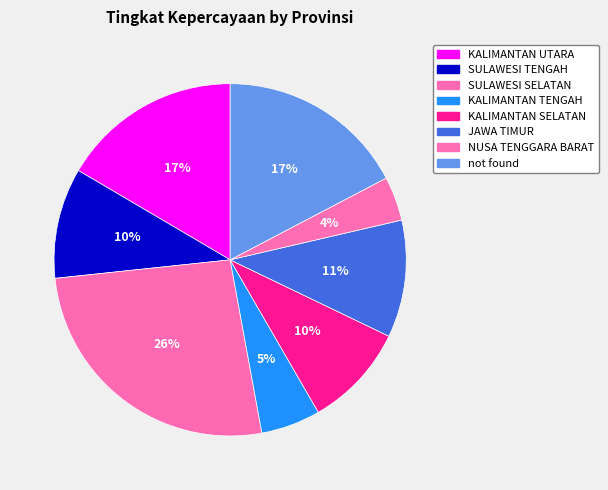

How many segments does this pie chart have?

8